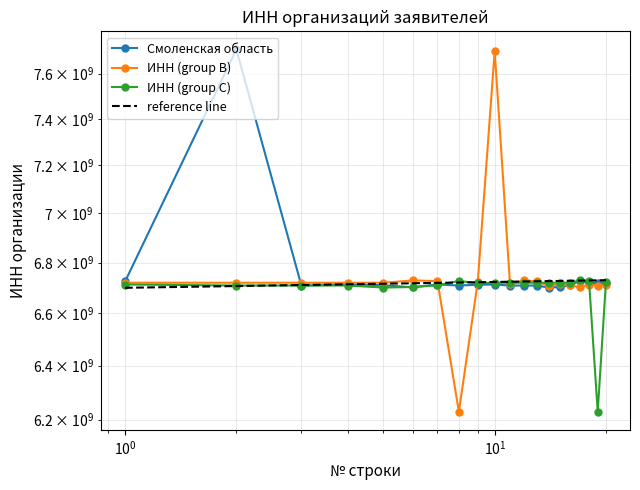

At which label is ИНН (group C) closest to 6479029755?

5